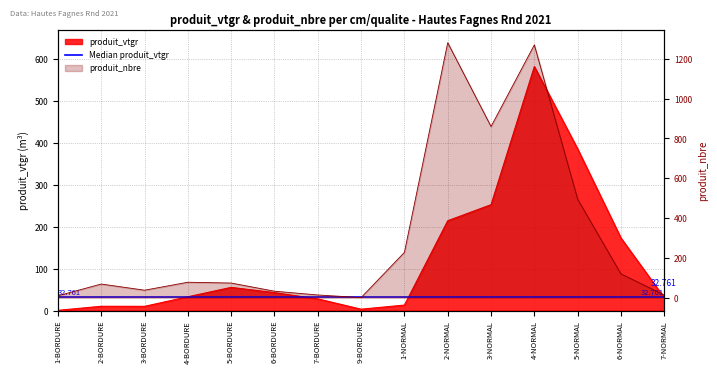

How many interior local peaks does the produit_nbre series have?

4